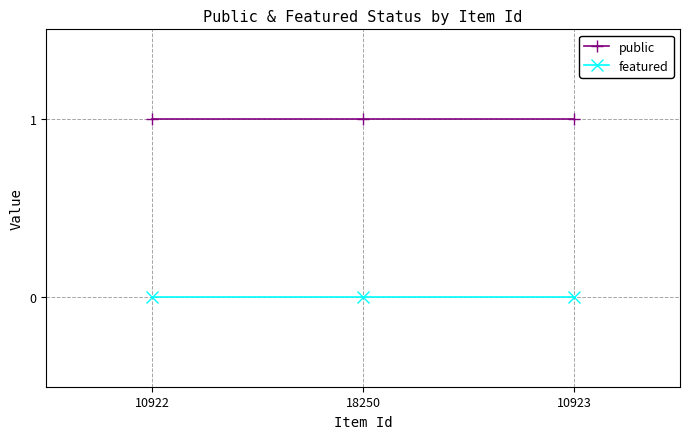

What are all the series names shown in the legend?

public, featured